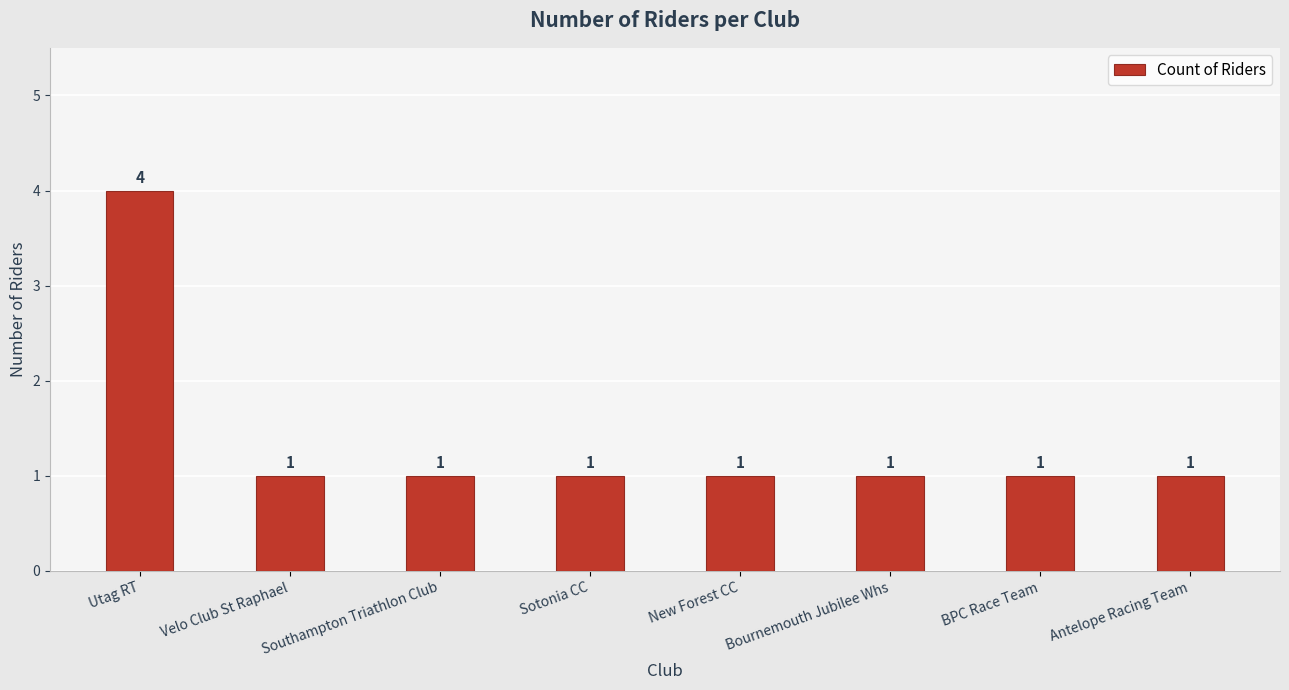

What is the value of the 4th bar from the left?

1